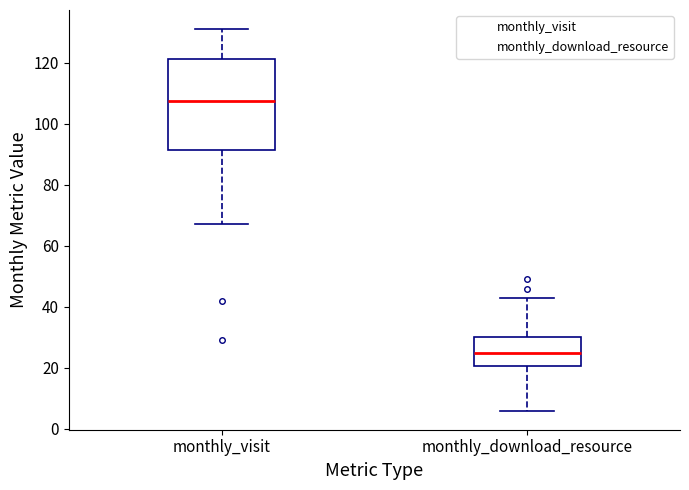

Where does the lower whisker of the box for monthly_download_resource end on the y-axis? The values are not printed on the chart, so give them approximately, as read against the axis.

6